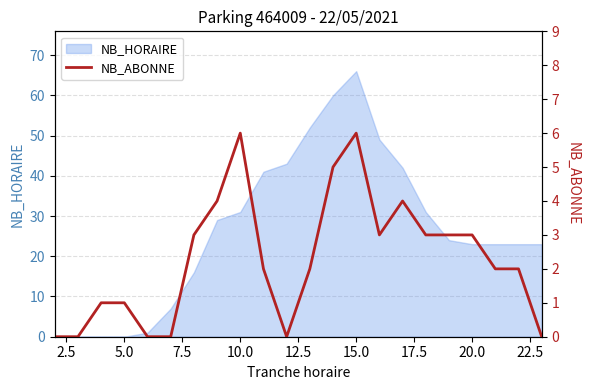

Which category has the highest value in the NB_HORAIRE series?

15.0